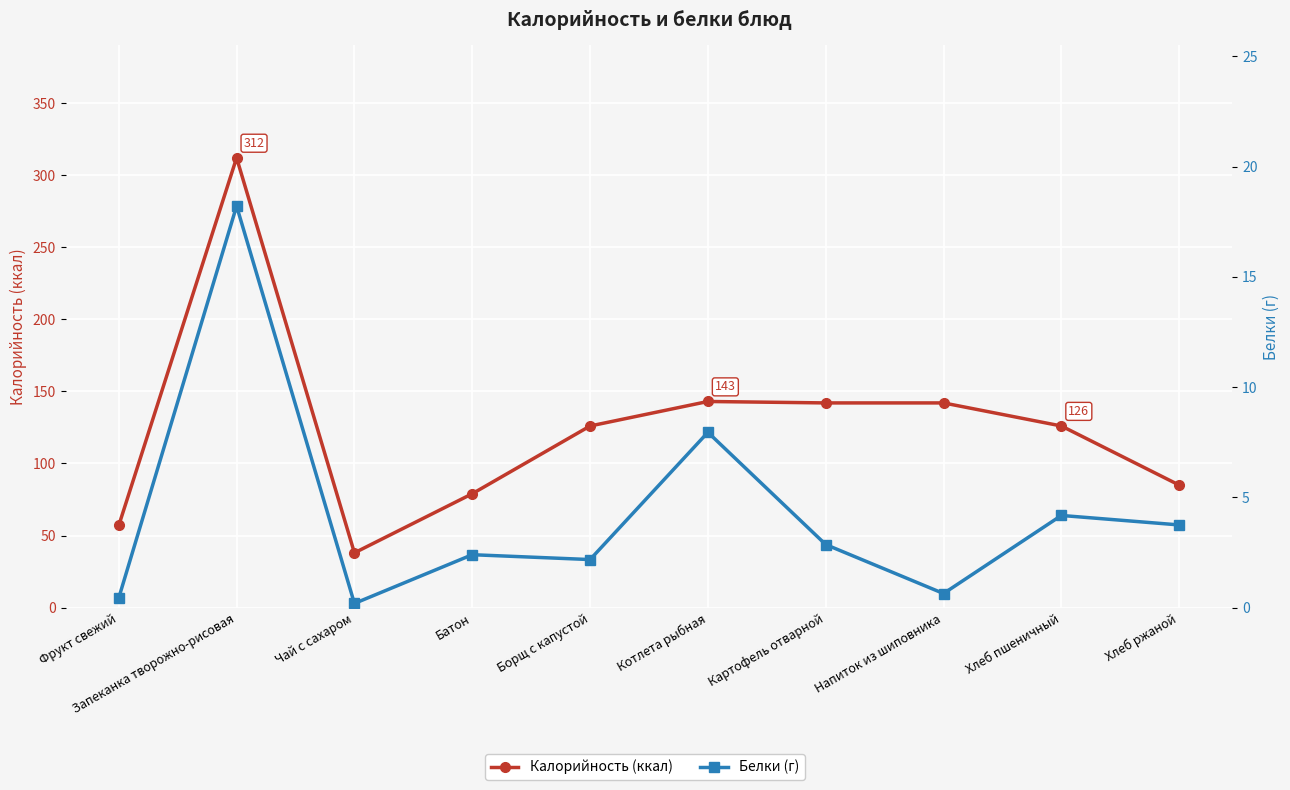

How many lines are shown in the chart?

2